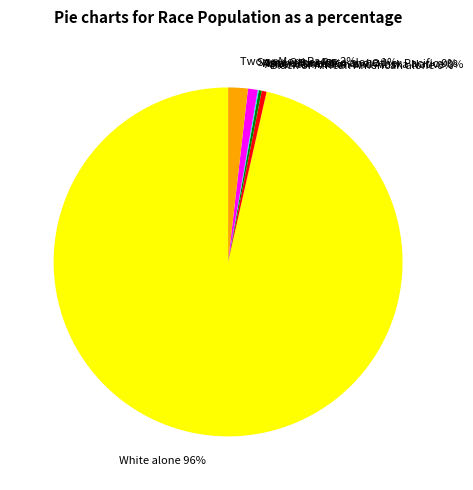

Is Native Hawaiian and Other Pacific the majority of the pie?

No